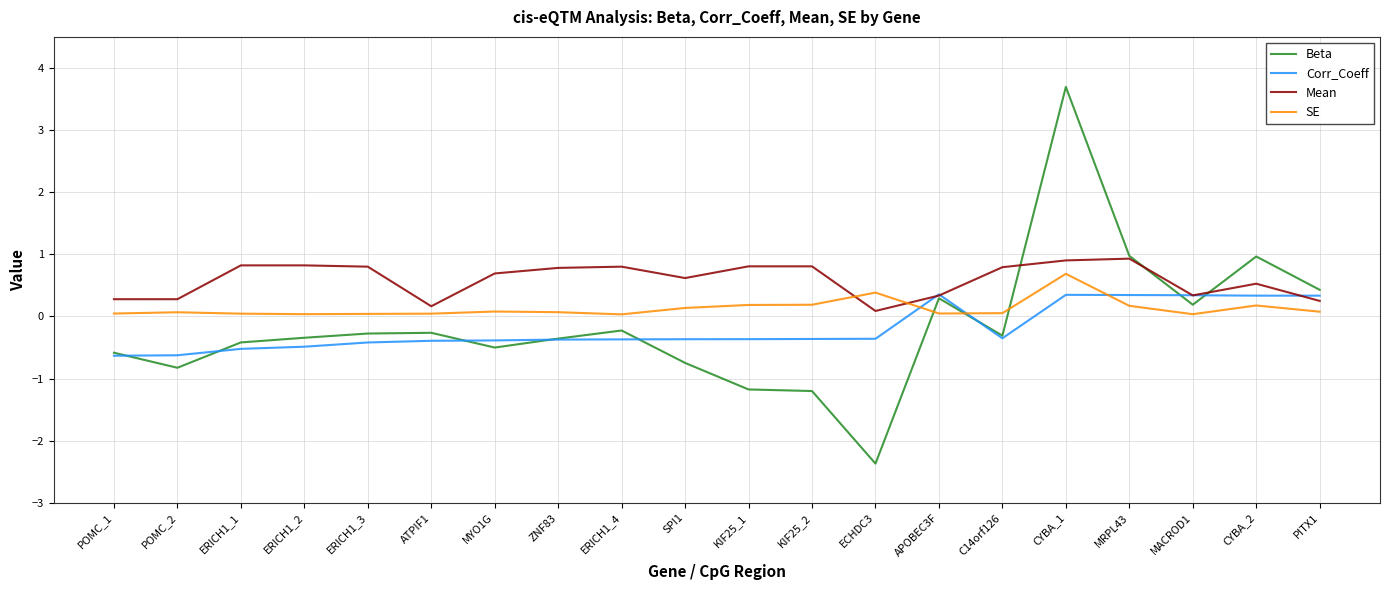

The Mean series shows 1.2 at KIF25_2. True or false?

False